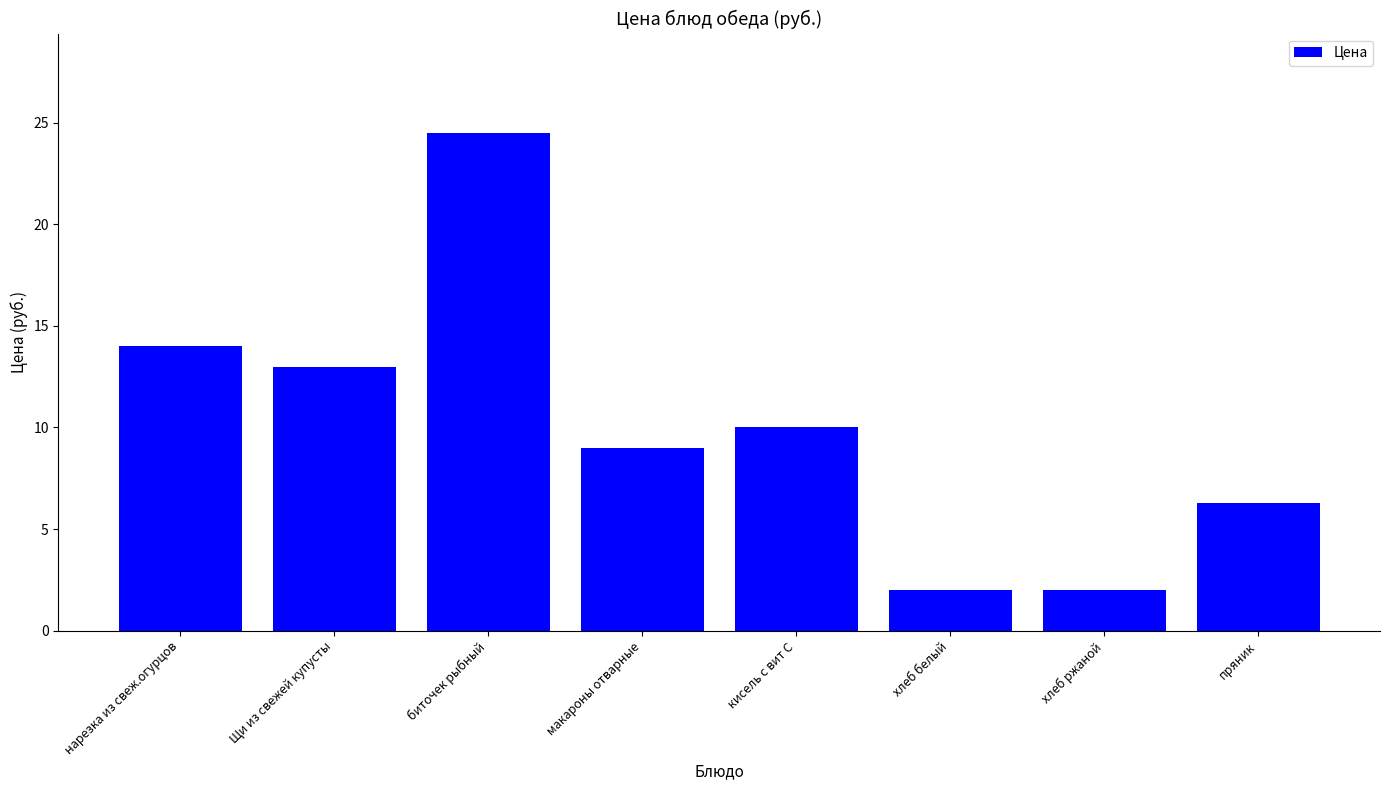

Does the chart contain stacked bars?

No